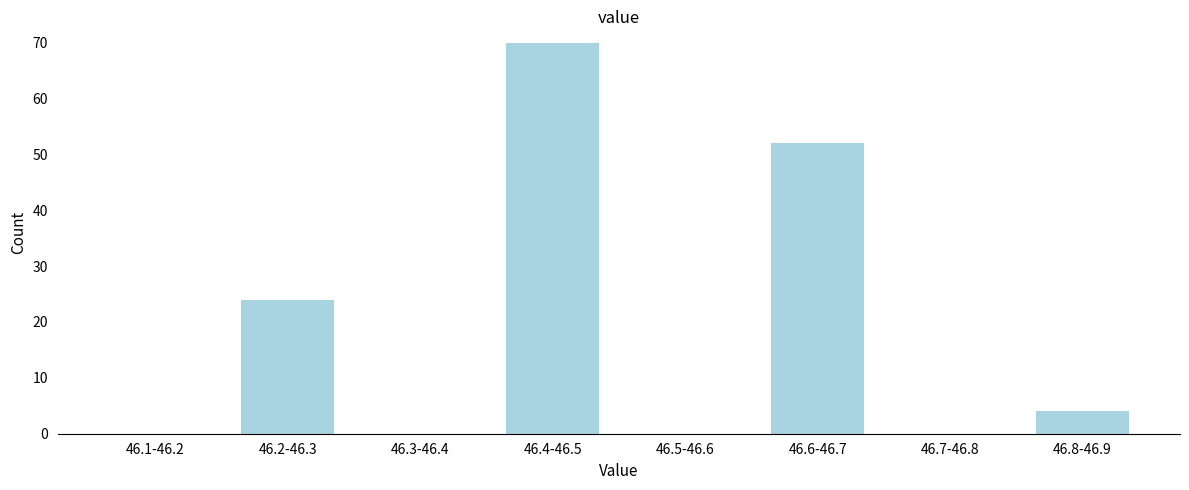

Reading left to right, transcribe all the data shown in this chart.

46.1-46.2=0	46.2-46.3=24	46.3-46.4=0	46.4-46.5=70	46.5-46.6=0	46.6-46.7=52	46.7-46.8=0	46.8-46.9=4